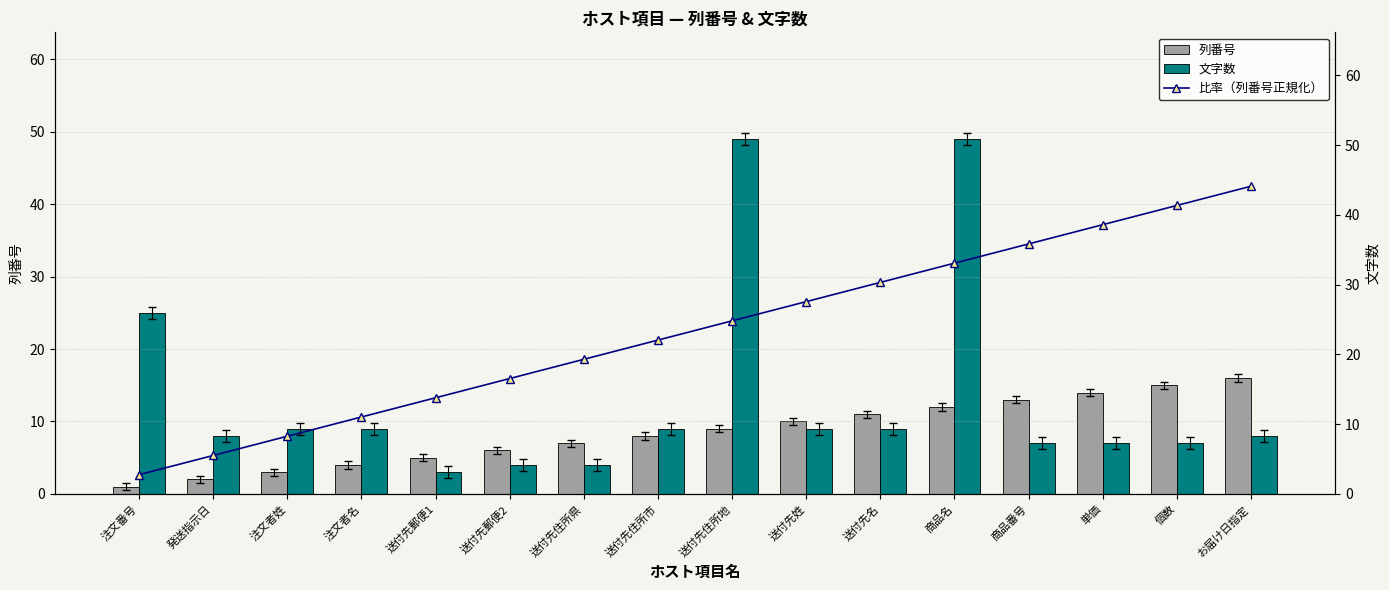

What is the difference between the highest and lowest values at 送付先住所県?

15.3